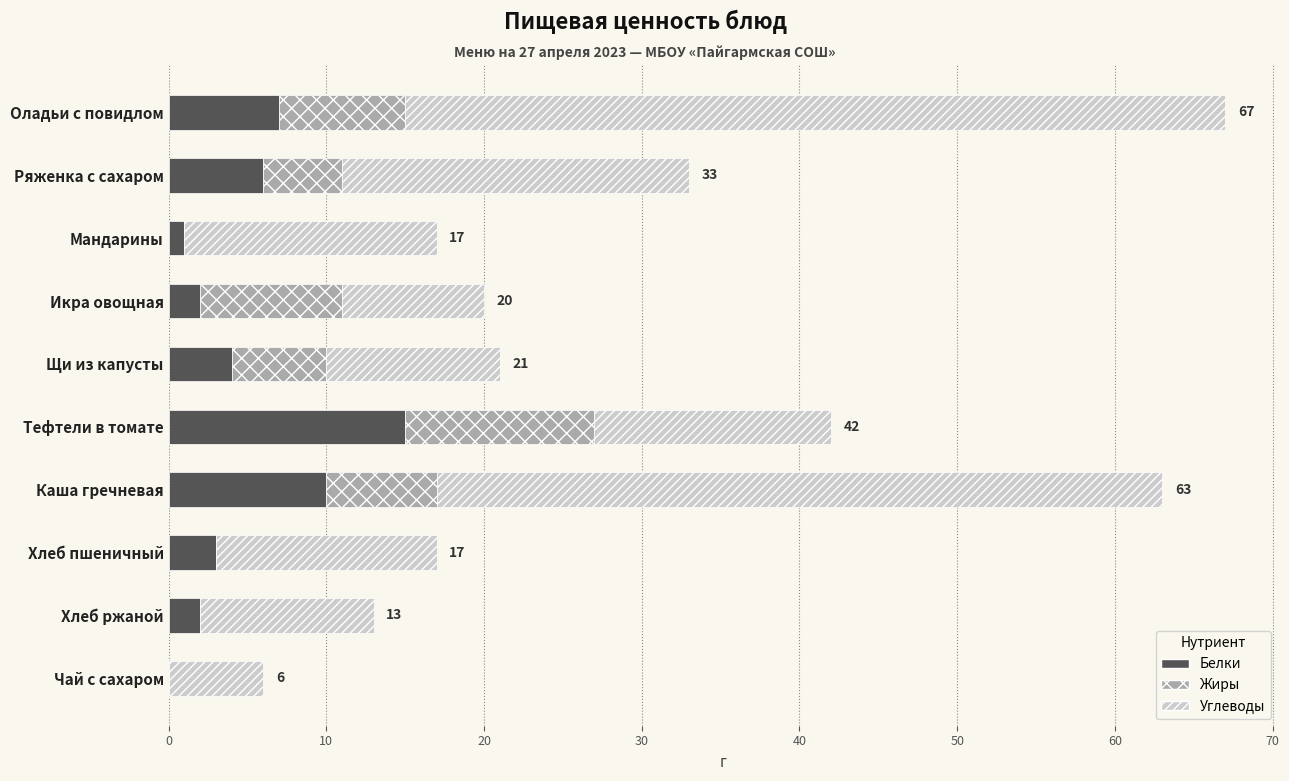

What is the total value across all series at Хлеб пшеничный?

17